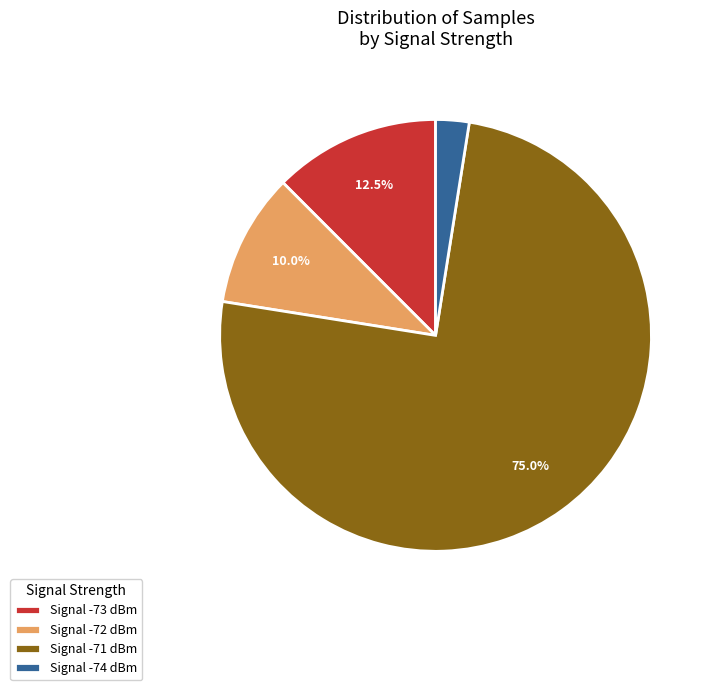

Is there any slice that represents more than half of the pie?

Yes